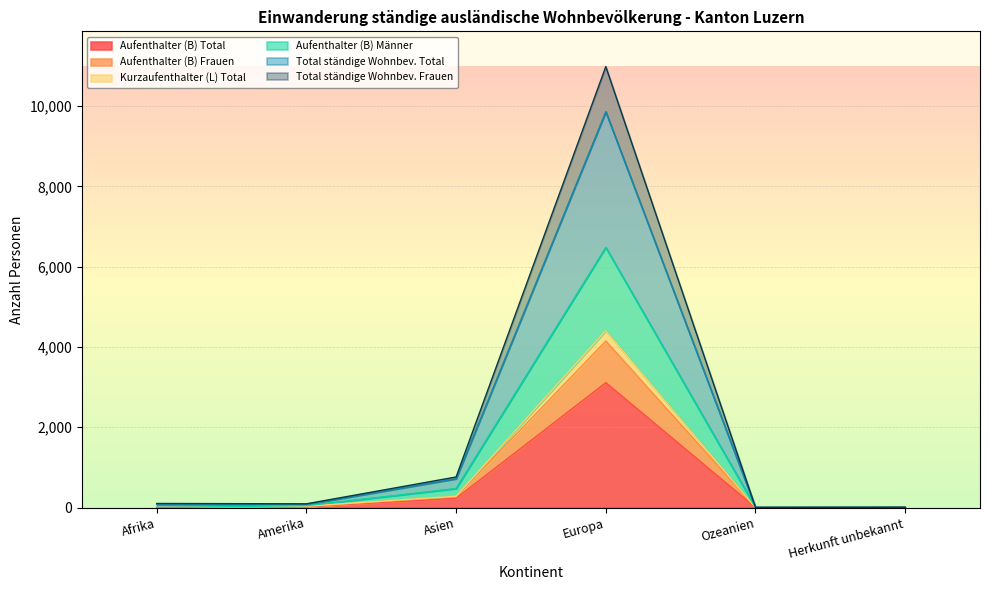

Which category has the highest value in the Aufenthalter (B) Total series?

Europa